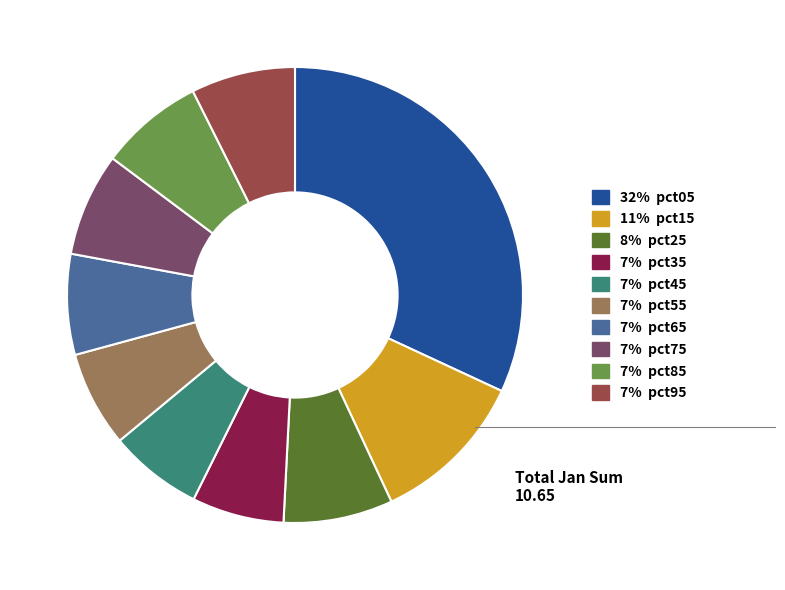

Between 7% pct35 and 32% pct05, which is larger?

32% pct05